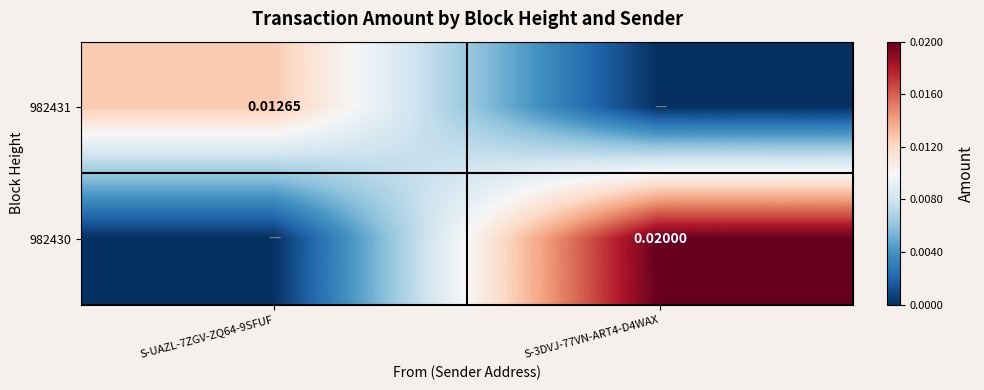

Is the value of 982431 at S-UAZL-7ZGV-ZQ64-9SFUF greater than the value of 982430 at S-3DVJ-77VN-ART4-D4WAX?

No